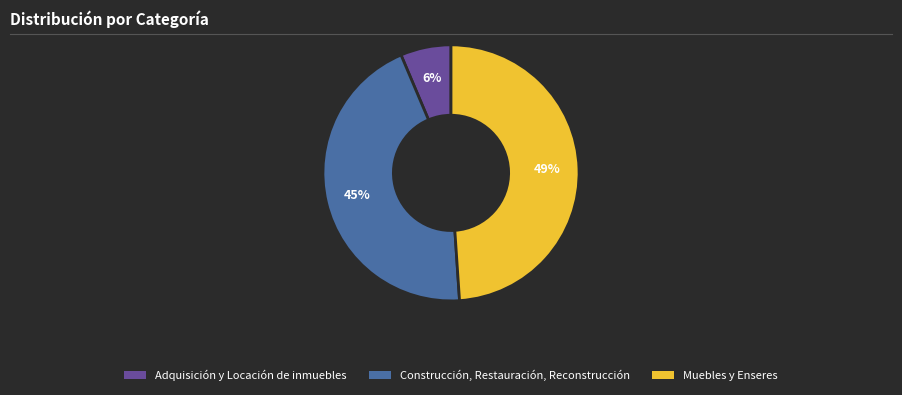

Is it true that Construcción, Restauración, Reconstrucción is 39% of the pie?

False